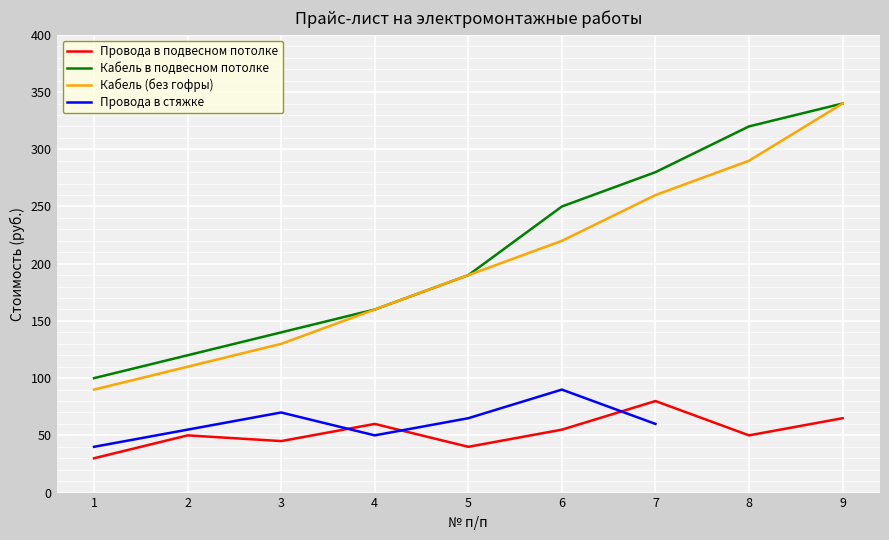

At which label does Провода в подвесном потолке first exceed 50?

4